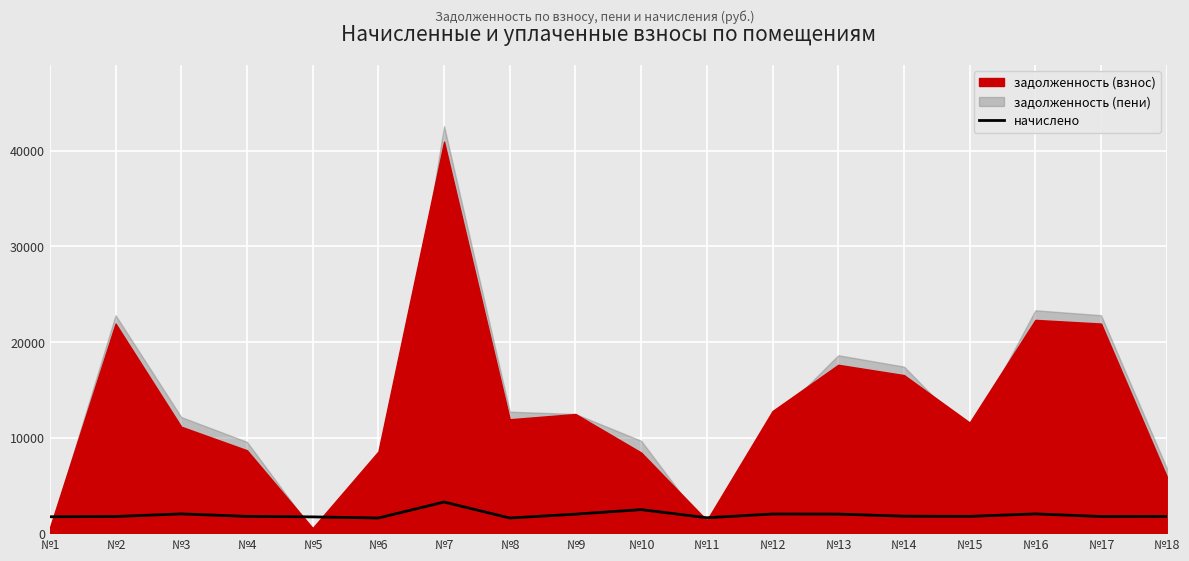

Which category has the highest value across all series?

№7